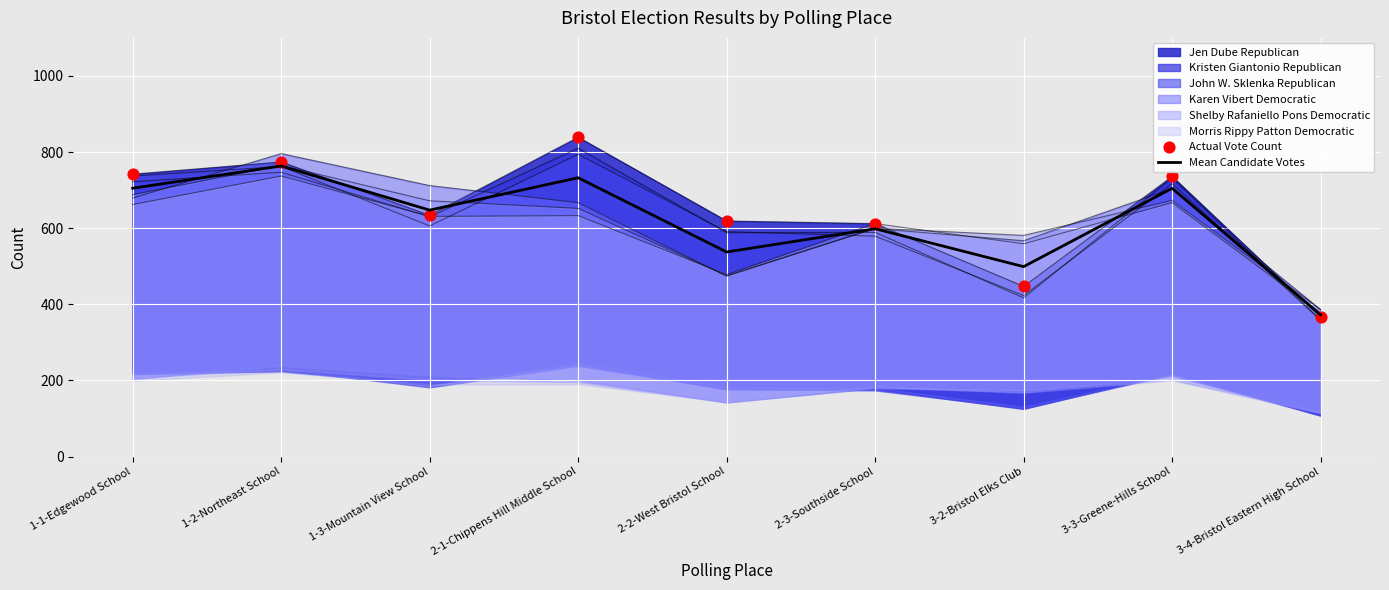

Which series reaches the maximum Y coordinate?

Actual Vote Count